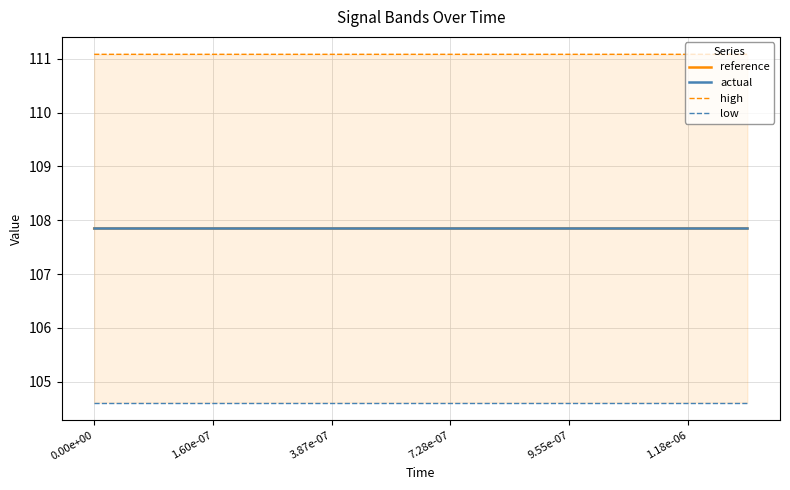

The high series shows 111.1 at 3.87e-07. True or false?

True